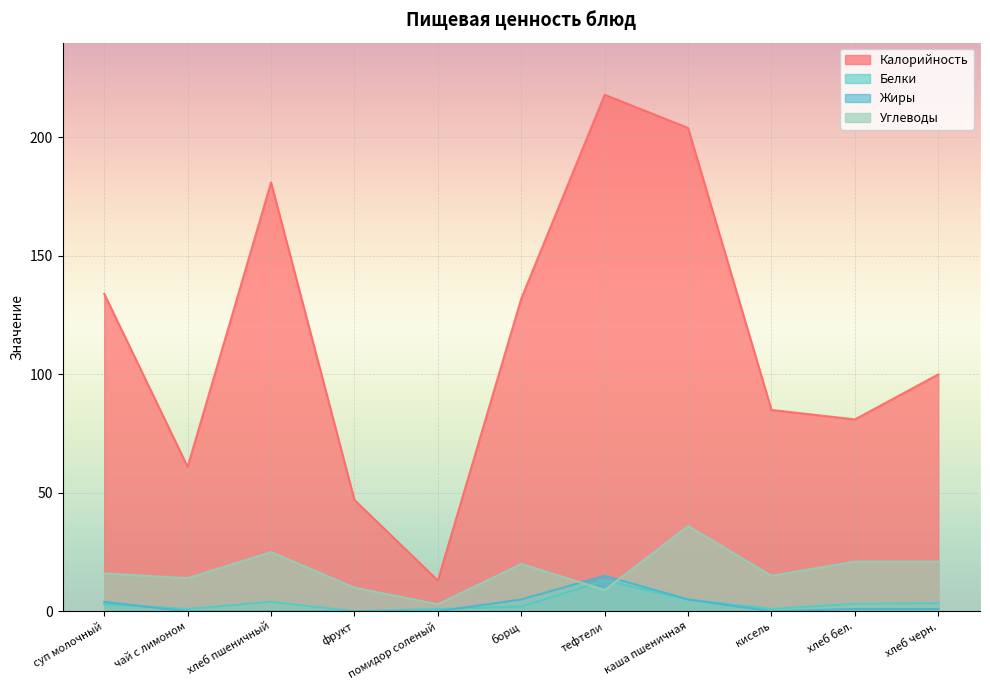

Reading left to right, what are all the values shown in this chart?

Калорийность: суп молочный=134.0	чай с лимоном=61.0	хлеб пшеничный=181.0	фрукт=47.0	помидор соленый=13.0	борщ=132.0	тефтели=218.0	каша пшеничная=204.0	кисель=85.0	хлеб бел.=81.0	хлеб черн.=100.0
Белки: суп молочный=3.0	чай с лимоном=1.0	хлеб пшеничный=4.0	фрукт=0.0	помидор соленый=1.0	борщ=2.0	тефтели=13.0	каша пшеничная=5.0	кисель=1.0	хлеб бел.=3.2	хлеб черн.=3.4
Жиры: суп молочный=4.0	чай с лимоном=0.0	хлеб пшеничный=0.0	фрукт=0.0	помидор соленый=0.0	борщ=5.0	тефтели=15.0	каша пшеничная=5.0	кисель=0.0	хлеб бел.=1.0	хлеб черн.=1.0
Углеводы: суп молочный=16.0	чай с лимоном=14.0	хлеб пшеничный=25.0	фрукт=10.0	помидор соленый=3.0	борщ=20.0	тефтели=9.0	каша пшеничная=36.0	кисель=15.0	хлеб бел.=21.0	хлеб черн.=21.0